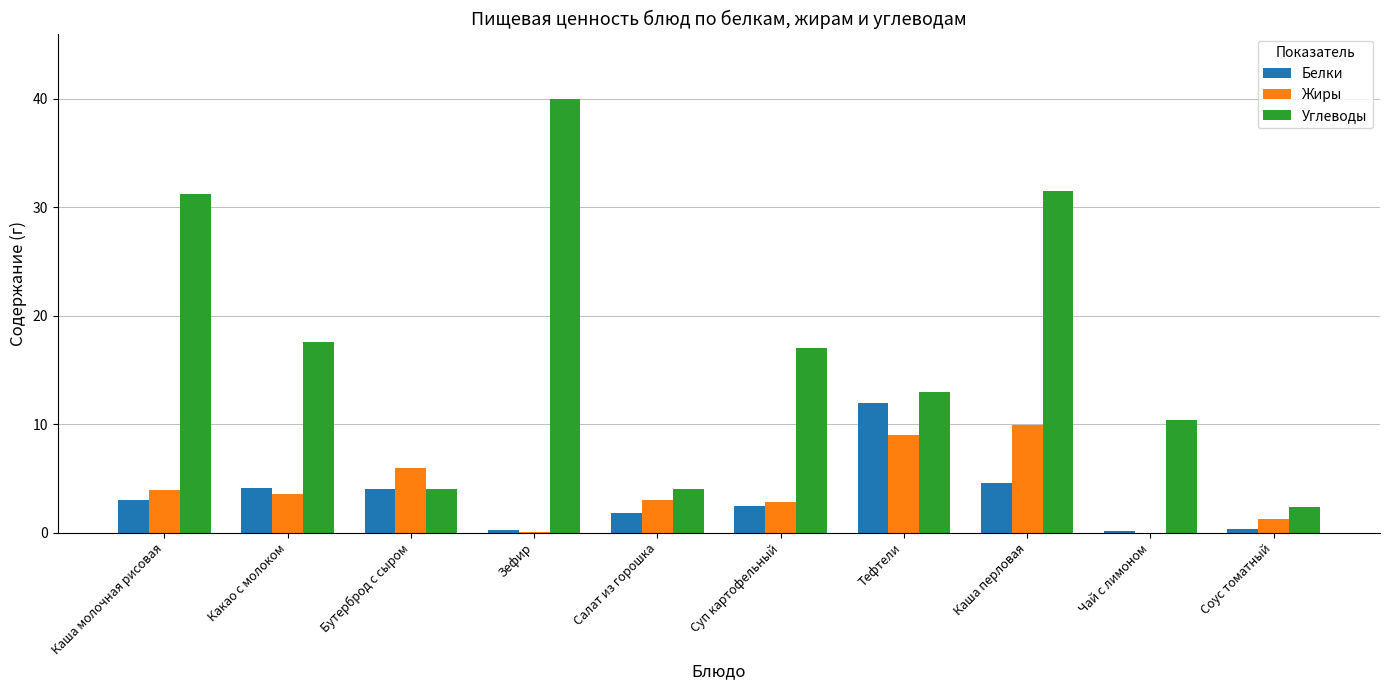

What is the sum of the Жиры values at Какао с молоком and Каша перловая?

13.4